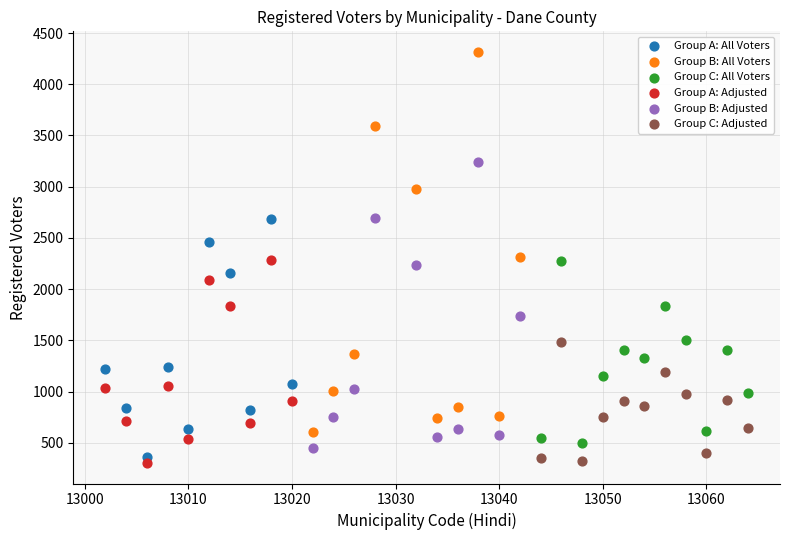

Which series has the widest spread of Y values?

Group B: All Voters